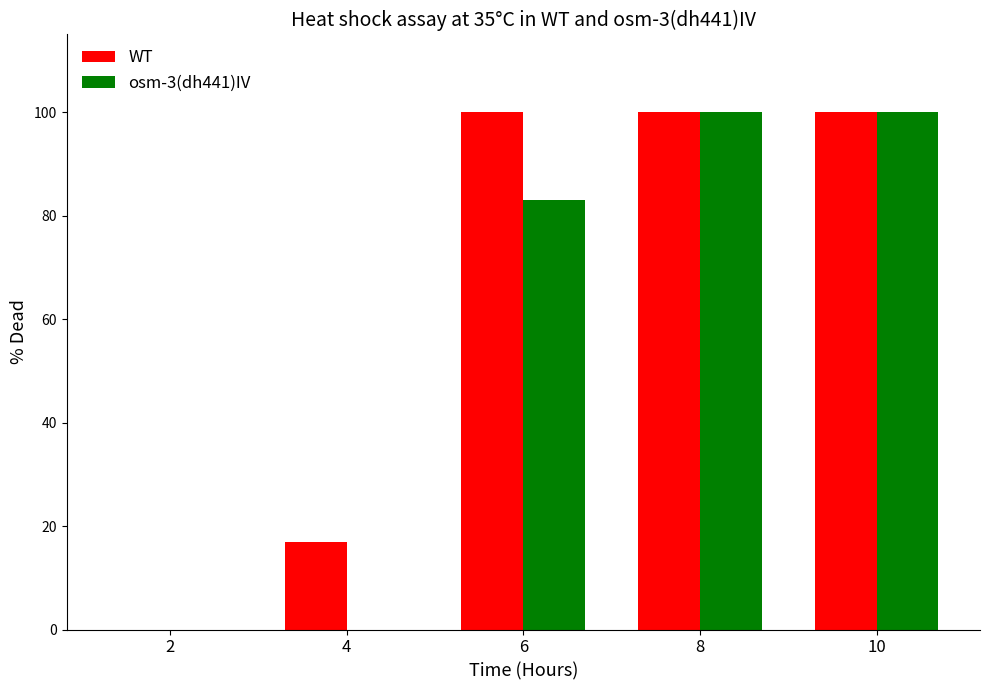

Reading right to left, transcribe all the data shown in this chart.

WT: 10=100	8=100	6=100	4=17	2=0
osm-3(dh441)IV: 10=100	8=100	6=83	4=0	2=0